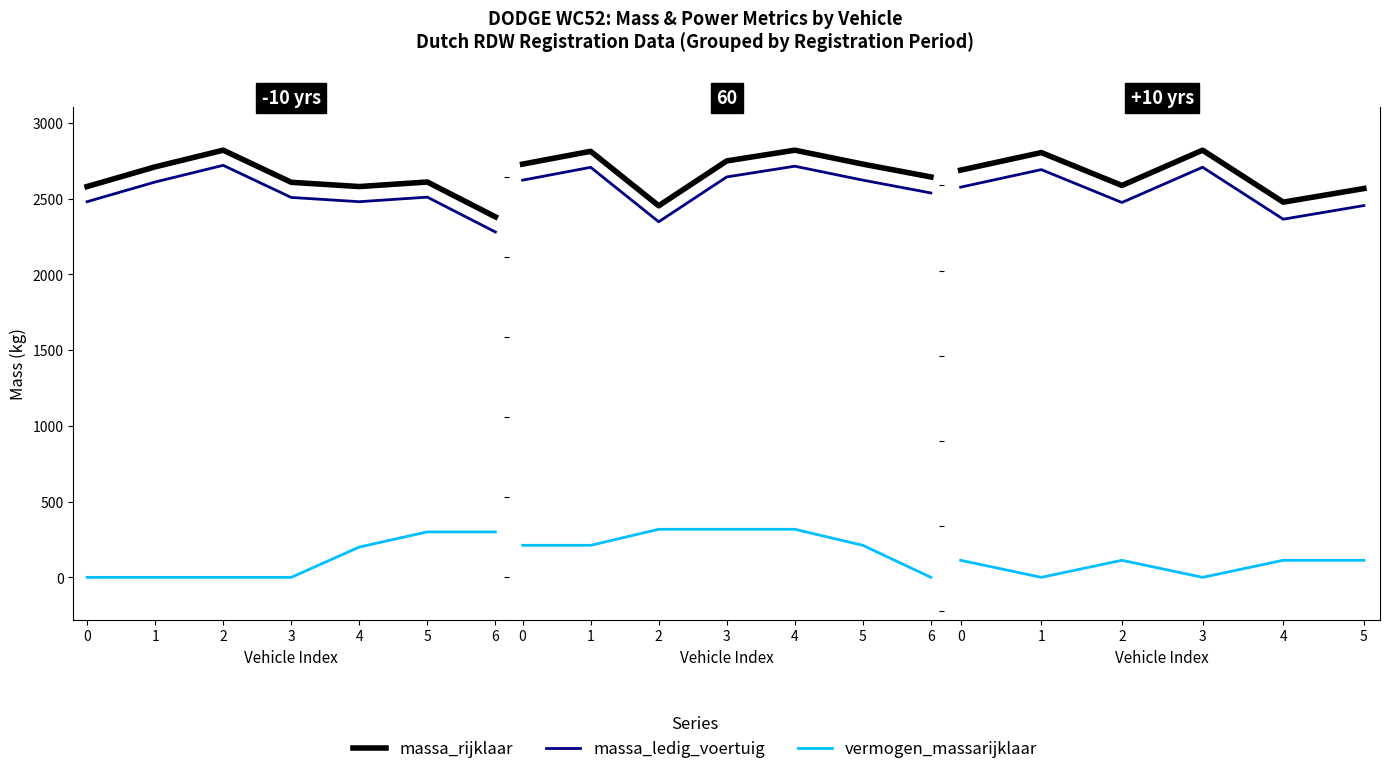

What is the sum of the massa_rijklaar values at 2 and −1?

5297